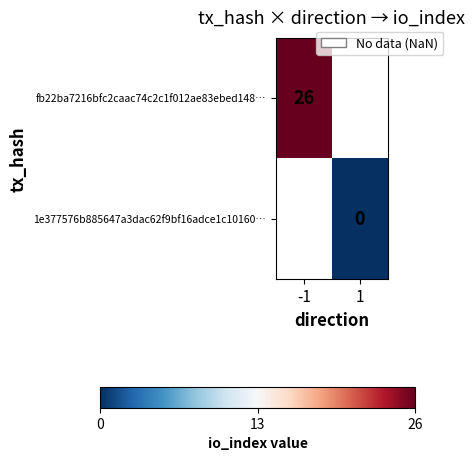

The fb22ba7216bfc2caac74c2c1f012ae83ebed148… series shows 7.1 at -1. True or false?

False